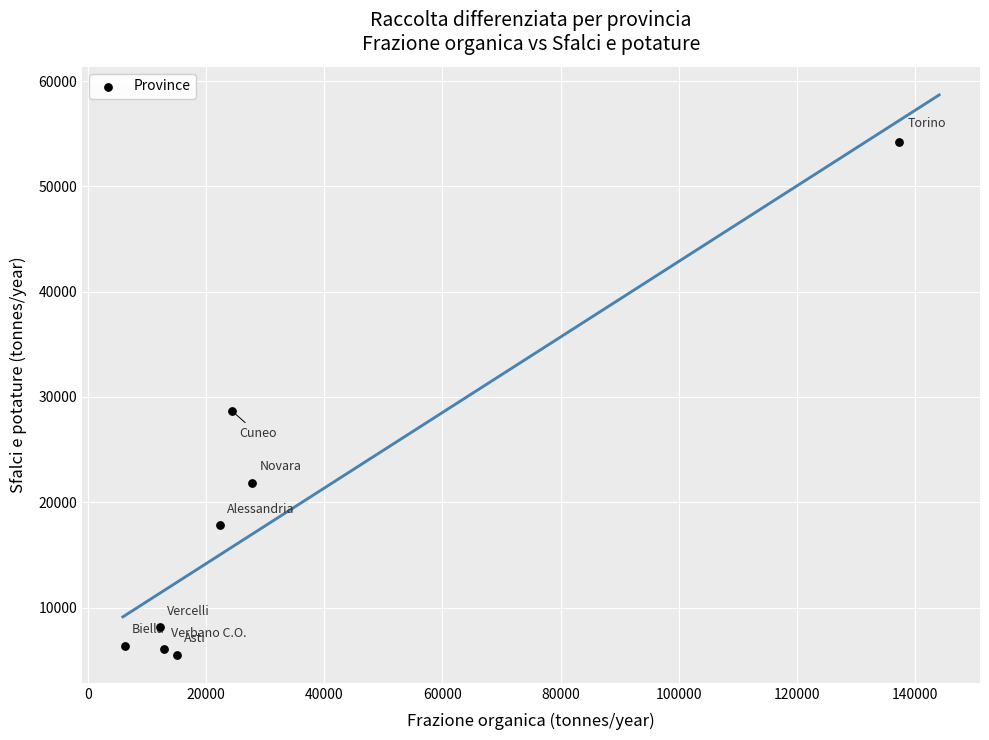

What is the average X value?

32244.2